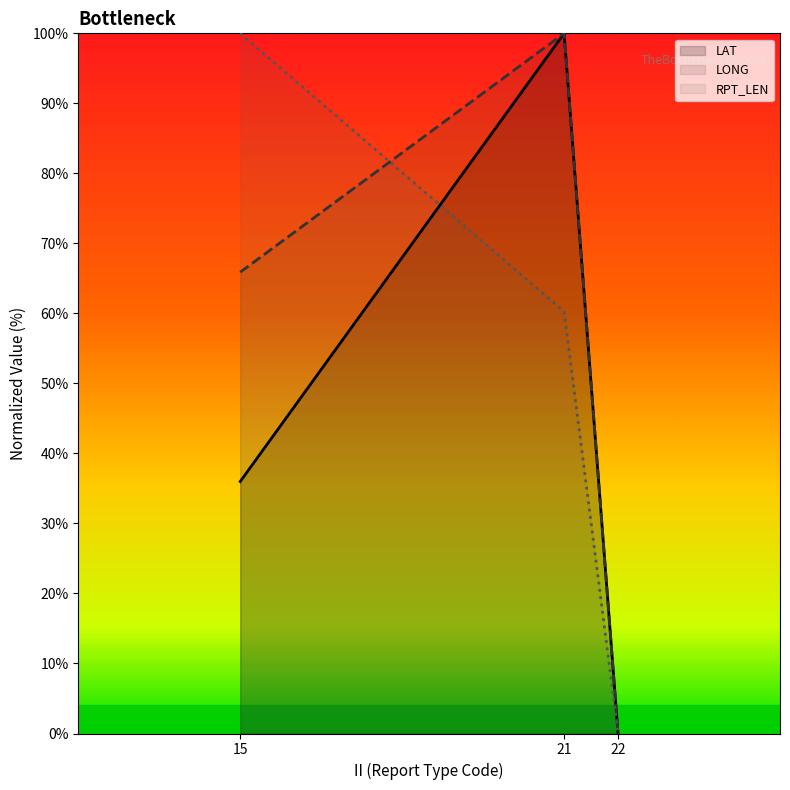

Reading left to right, transcribe all the data shown in this chart.

LAT: 36.0	100.0	0.0
LONG: 65.9	100.0	0.0
RPT_LEN: 100.0	60.3	0.0